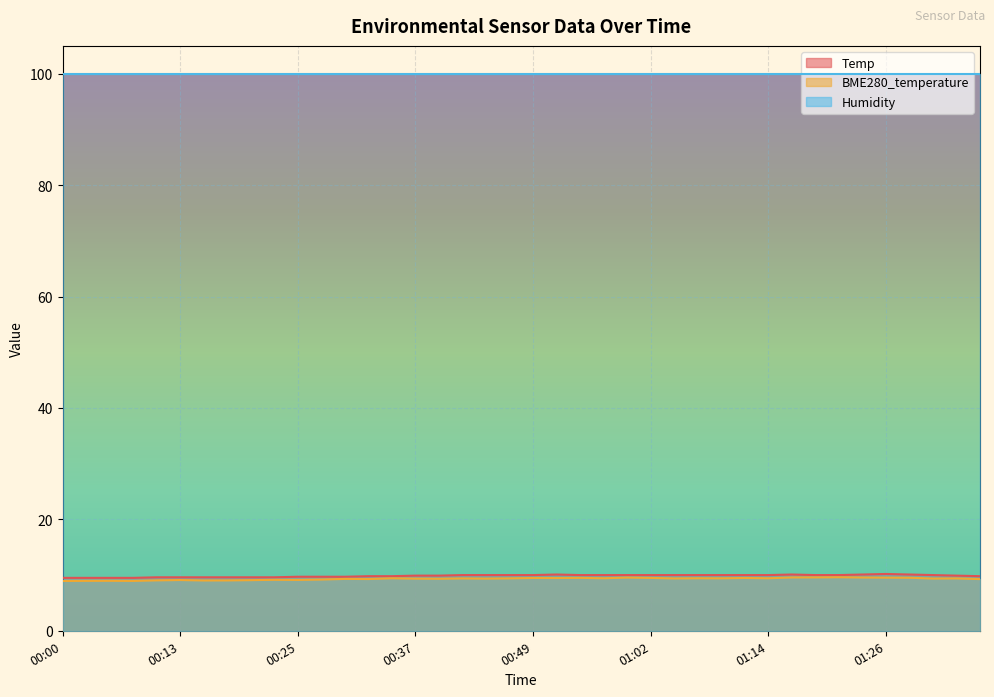

At which category is the sum across all series the highest?

01:26